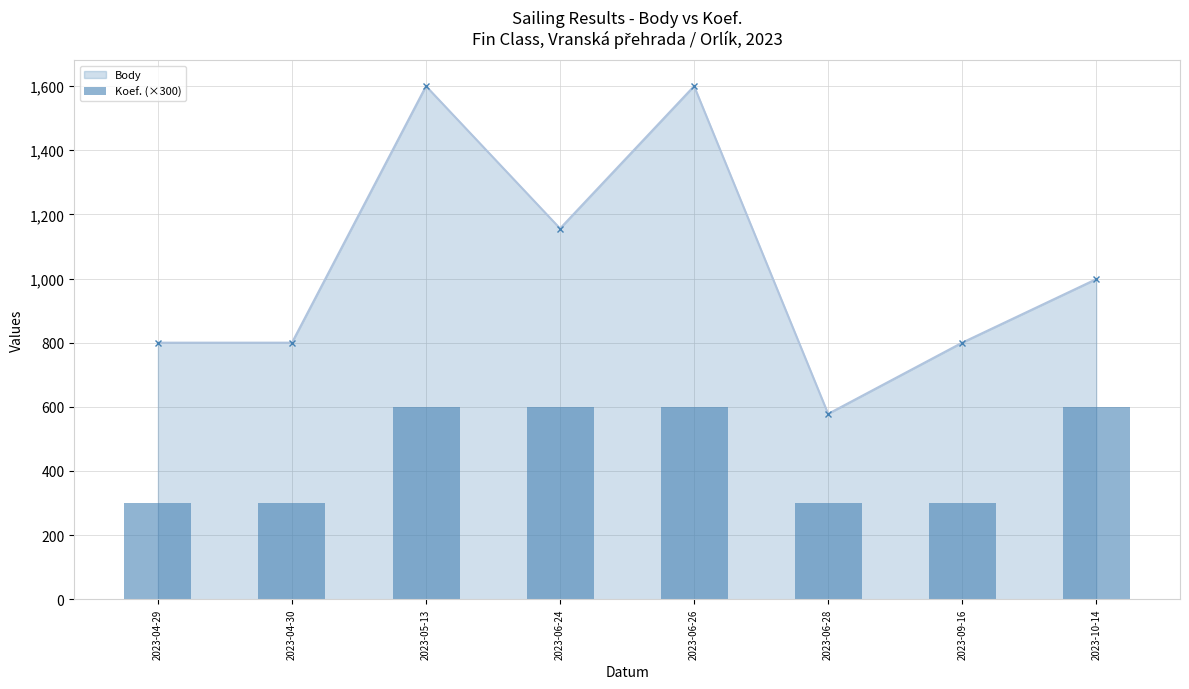

Is it true that Body equals 967 at 2023-05-13?

False